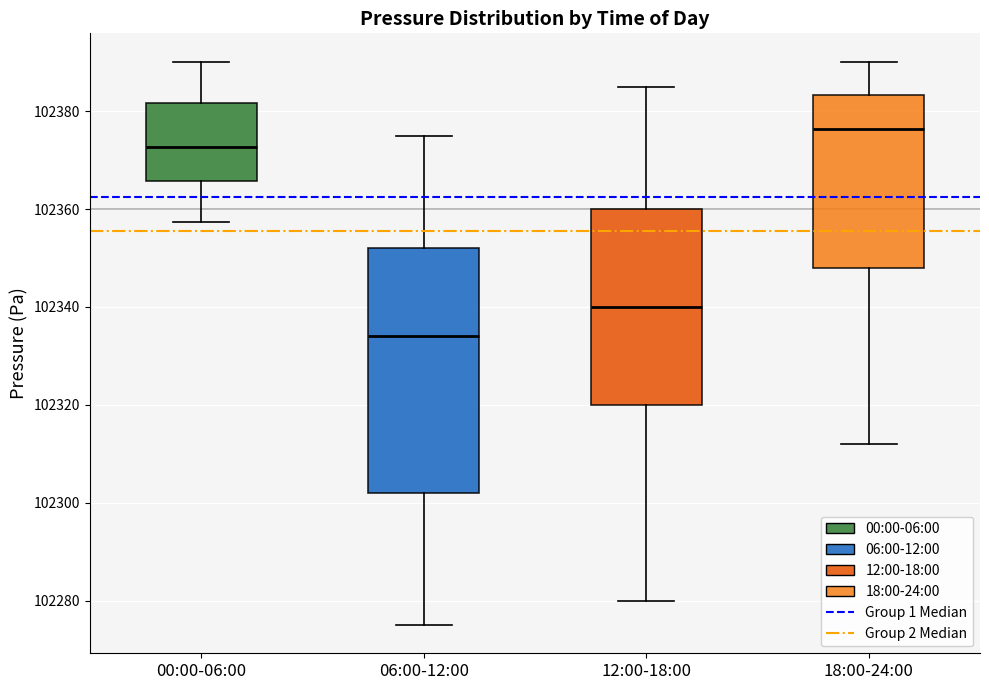

Reading left to right, read every box against the y-axis: the position of its median line, the range the box covers, and the ends of its whiskers. The values are not printed on the chart, so give them approximately, as read against the axis.

00:00-06:00: median 102372, box 102366 to 102382, whiskers 102358 to 102390
06:00-12:00: median 102334, box 102302 to 102352, whiskers 102276 to 102376
12:00-18:00: median 102340, box 102320 to 102360, whiskers 102280 to 102386
18:00-24:00: median 102376, box 102348 to 102384, whiskers 102312 to 102390